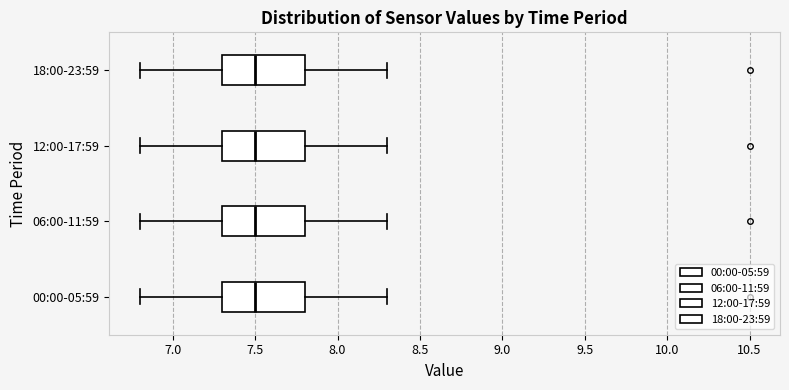

Reading bottom to top, read every box against the x-axis: the position of its median line, the range the box covers, and the ends of its whiskers. The values are not printed on the chart, so give them approximately, as read against the axis.

00:00-05:59: median 7.5, box 7.3 to 7.8, whiskers 6.8 to 8.3
06:00-11:59: median 7.5, box 7.3 to 7.8, whiskers 6.8 to 8.3
12:00-17:59: median 7.5, box 7.3 to 7.8, whiskers 6.8 to 8.3
18:00-23:59: median 7.5, box 7.3 to 7.8, whiskers 6.8 to 8.3